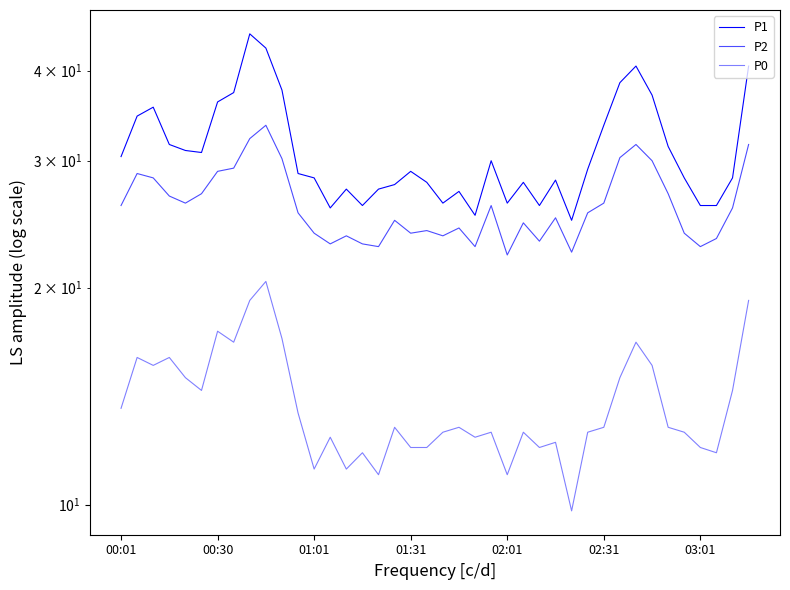

How many interior local valleys does the P2 series have?

10